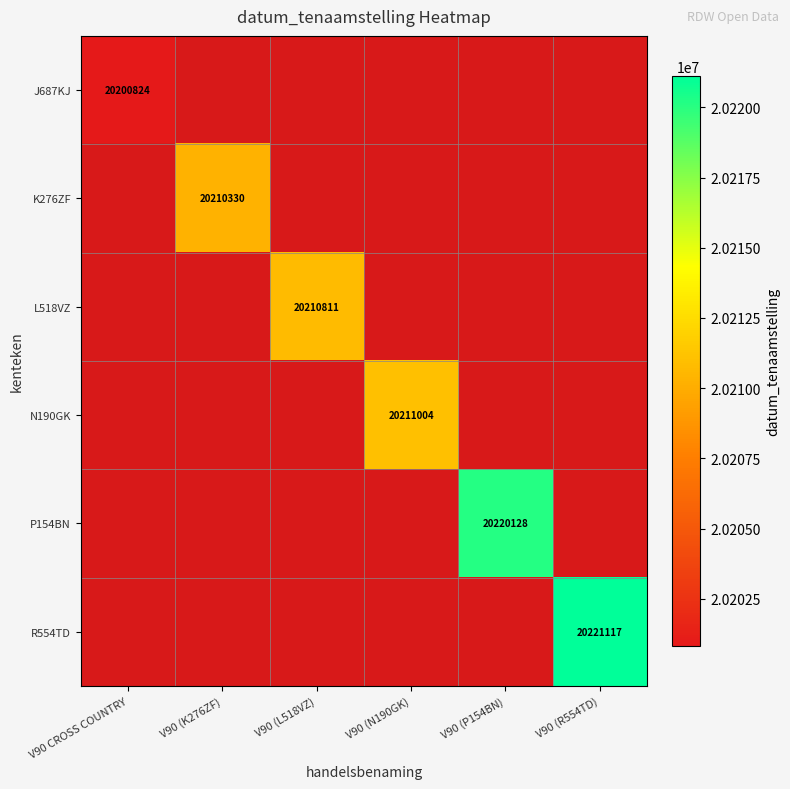

Which category has the lowest value in the K276ZF series?

V90 CROSS COUNTRY